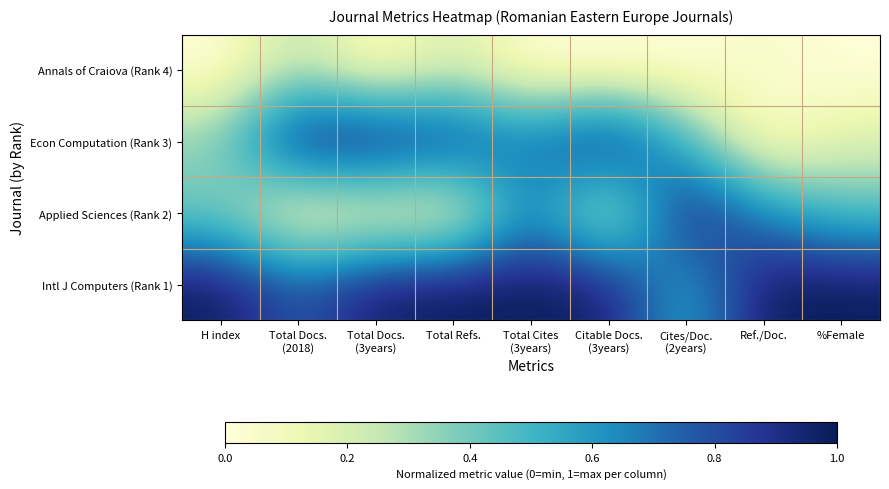

How many data points does each series have?

9